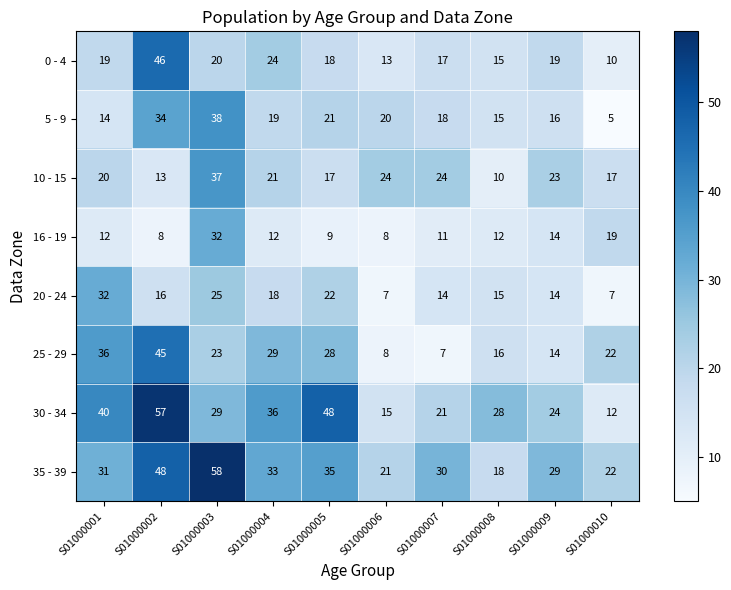

Which series has the largest total across all categories?

35 - 39